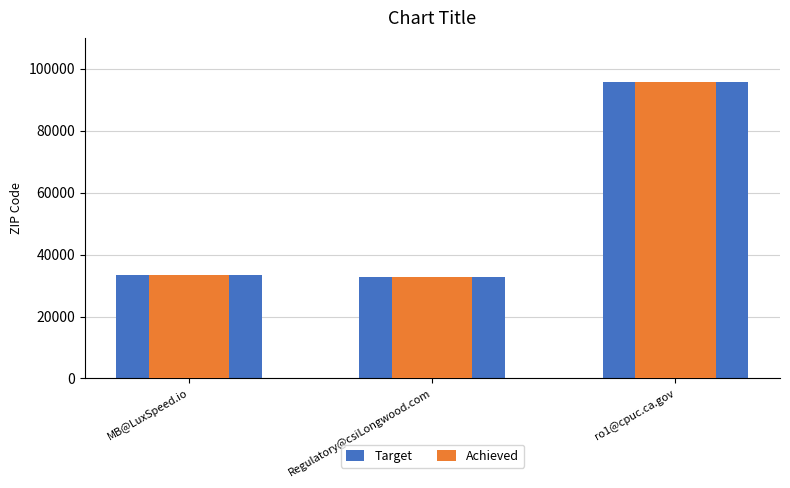

The value of Target at MB@LuxSpeed.io is 33480. True or false?

True